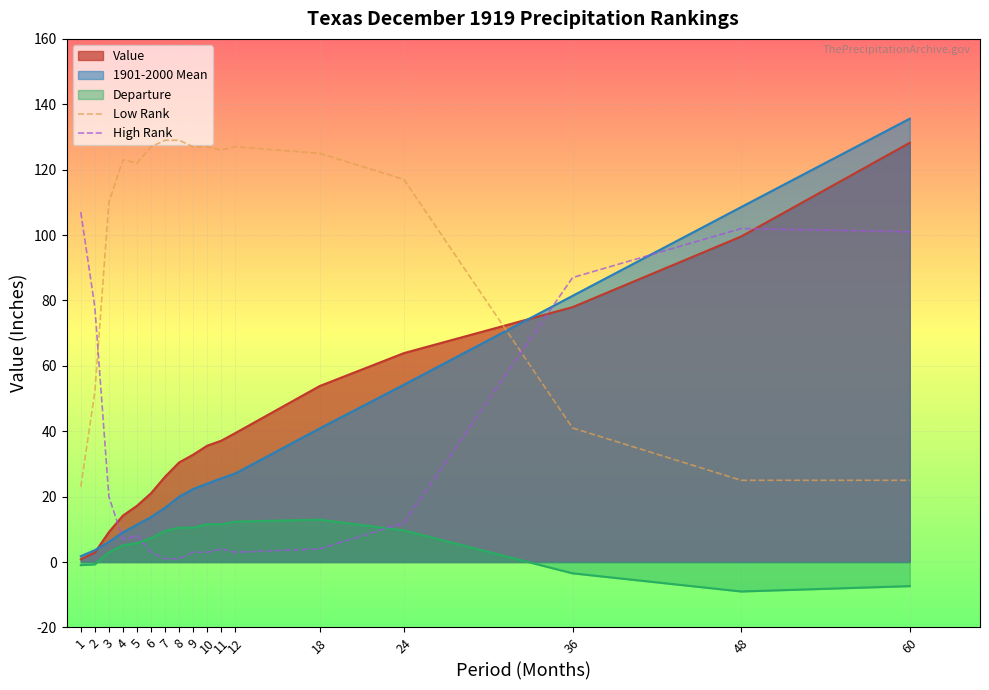

How many intersections are there between High Rank and Low Rank?

2